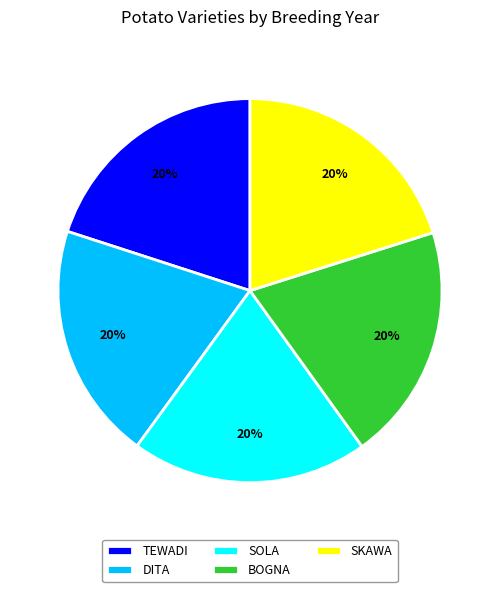

To the nearest percent, what portion does DITA represent?

20%